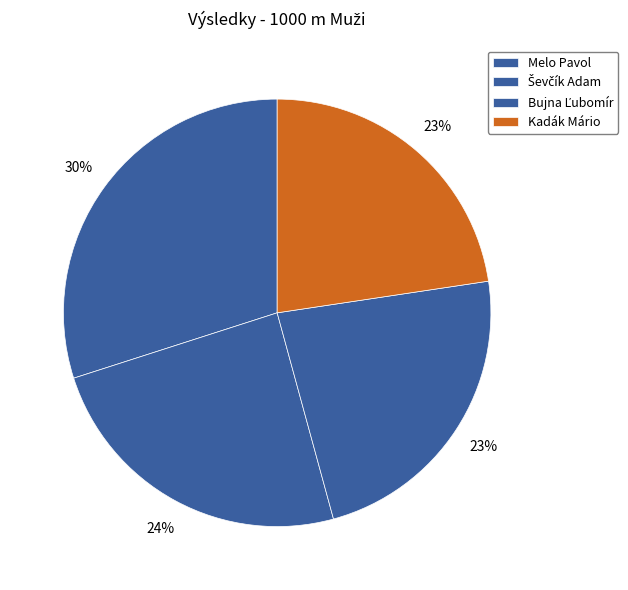

What portion of the pie excludes Kadák Mário?

77.4%